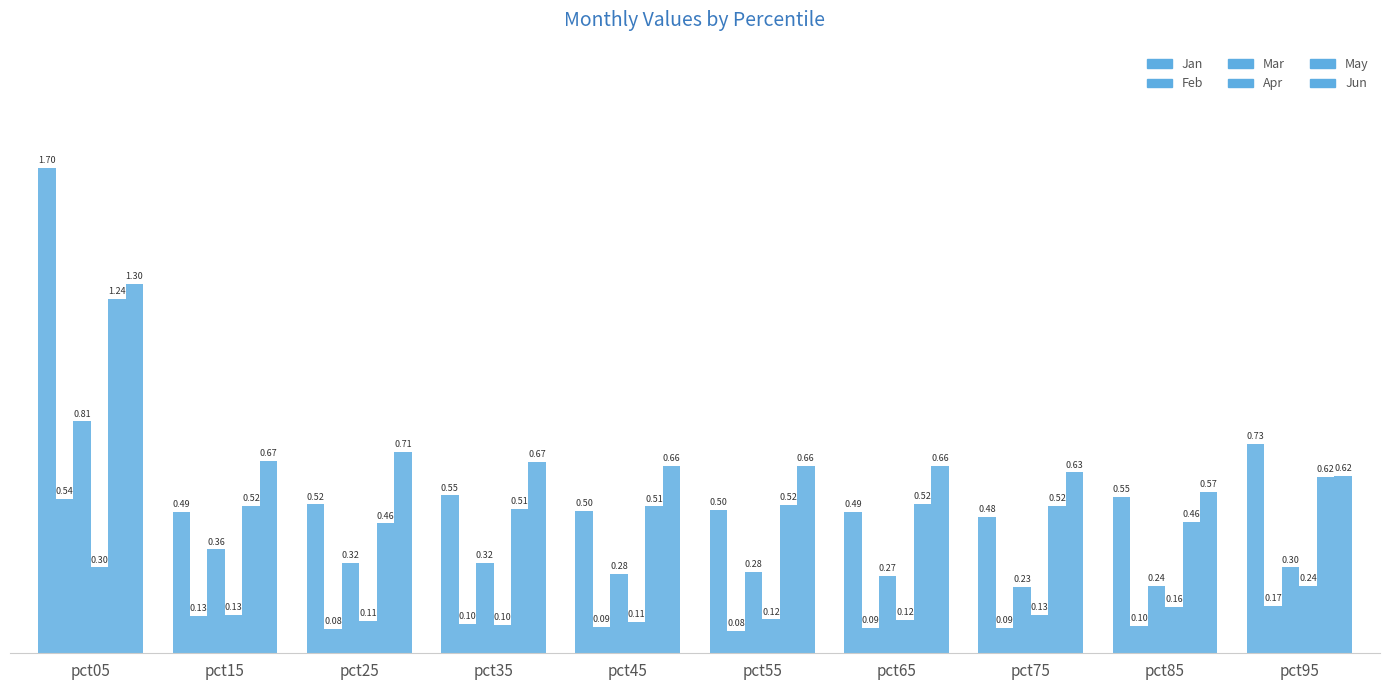

Is it true that Jun equals 0.7 at pct25?

True